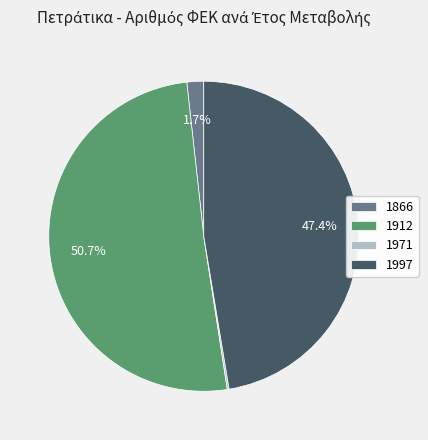

Which category has the biggest portion of the pie?

1912